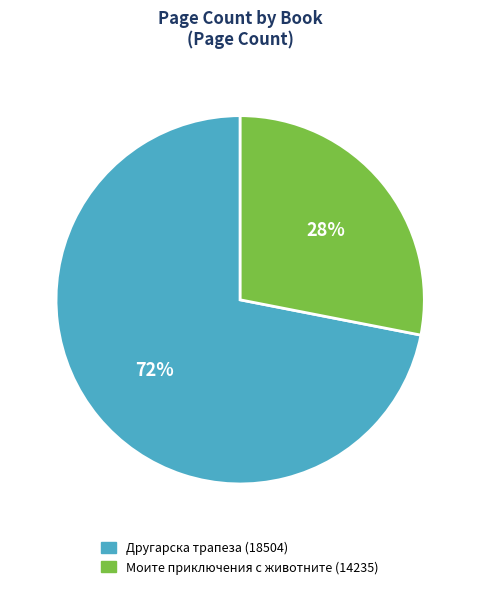

Does any single category account for the majority?

Yes